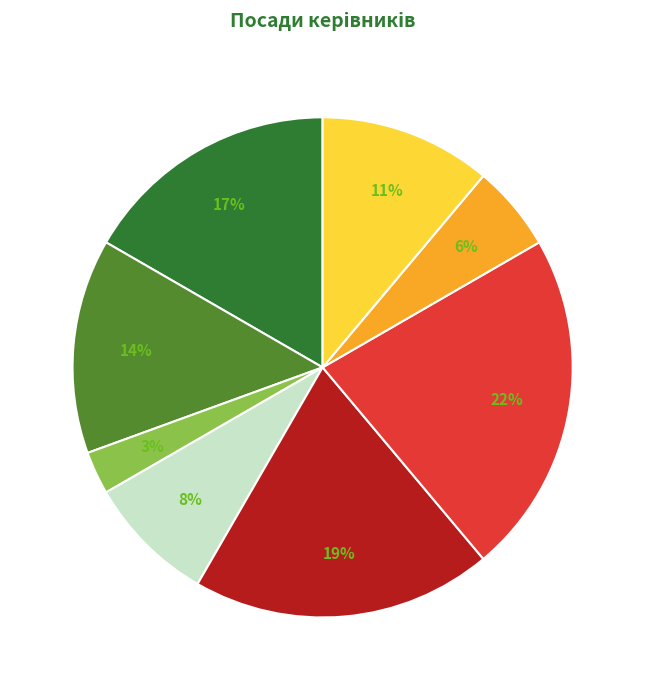

How many slices are in this pie chart?

8